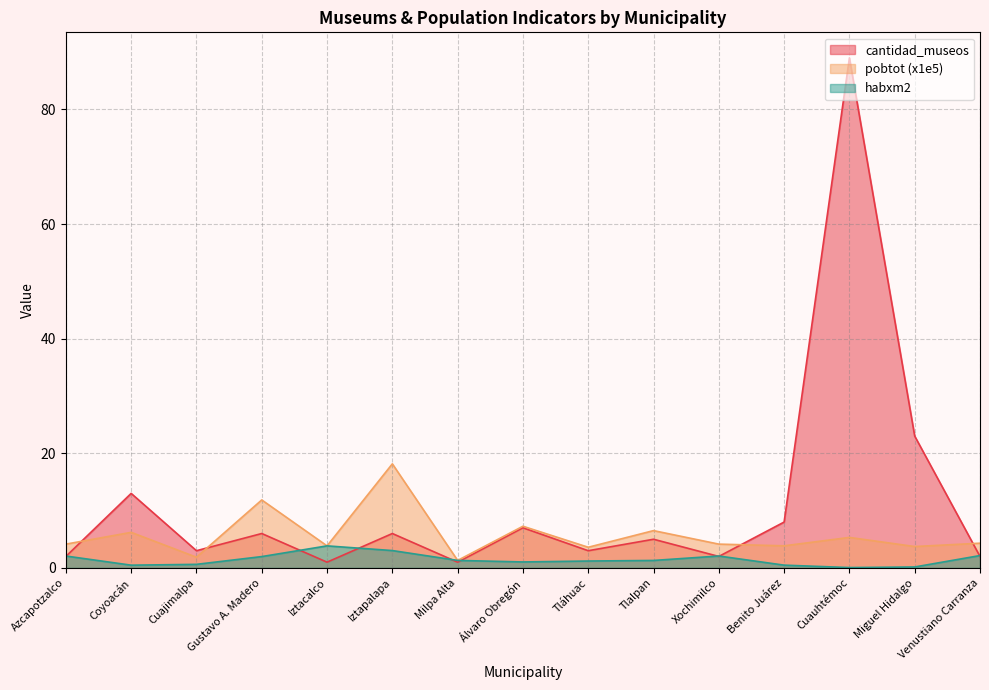

List the series in order of their overall mean, lowest first.

habxm2, pobtot (x1e5), cantidad_museos